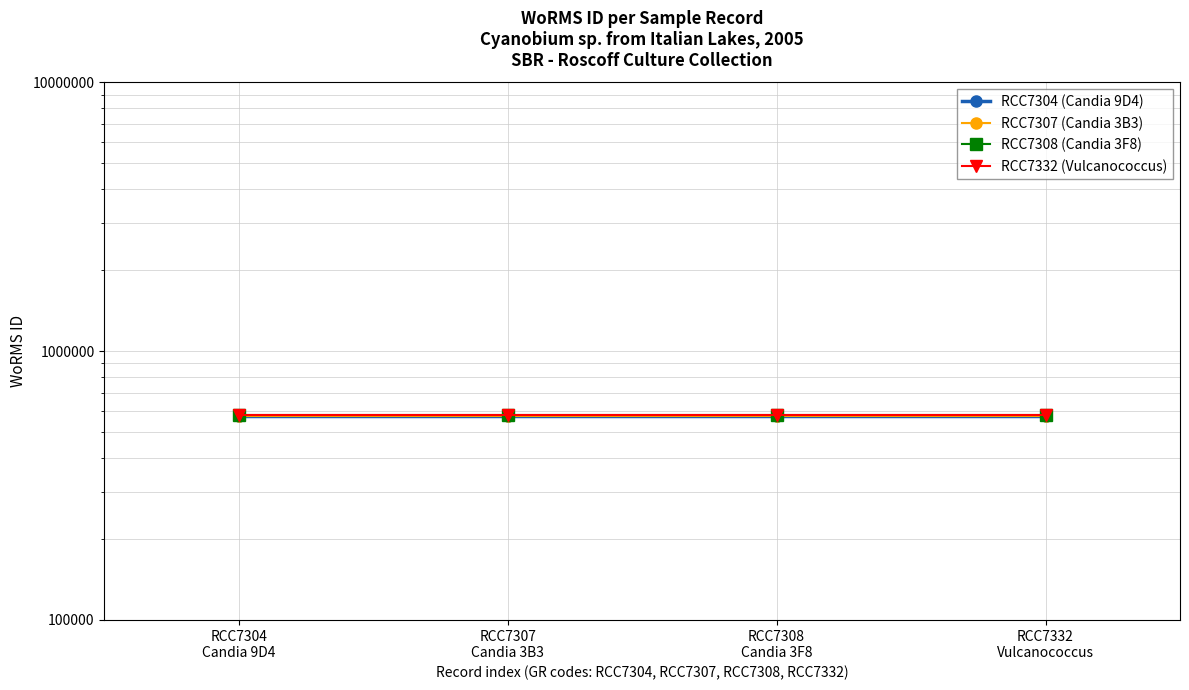

Reading right to left, list all the values displayed in this chart.

RCC7304 (Candia 9D4): RCC7332
Vulcanococcus=573354	RCC7308
Candia 3F8=573354	RCC7307
Candia 3B3=573354	RCC7304
Candia 9D4=573354
RCC7307 (Candia 3B3): RCC7332
Vulcanococcus=575354	RCC7308
Candia 3F8=575354	RCC7307
Candia 3B3=575354	RCC7304
Candia 9D4=575354
RCC7308 (Candia 3F8): RCC7332
Vulcanococcus=577354	RCC7308
Candia 3F8=577354	RCC7307
Candia 3B3=577354	RCC7304
Candia 9D4=577354
RCC7332 (Vulcanococcus): RCC7332
Vulcanococcus=579354	RCC7308
Candia 3F8=579354	RCC7307
Candia 3B3=579354	RCC7304
Candia 9D4=579354